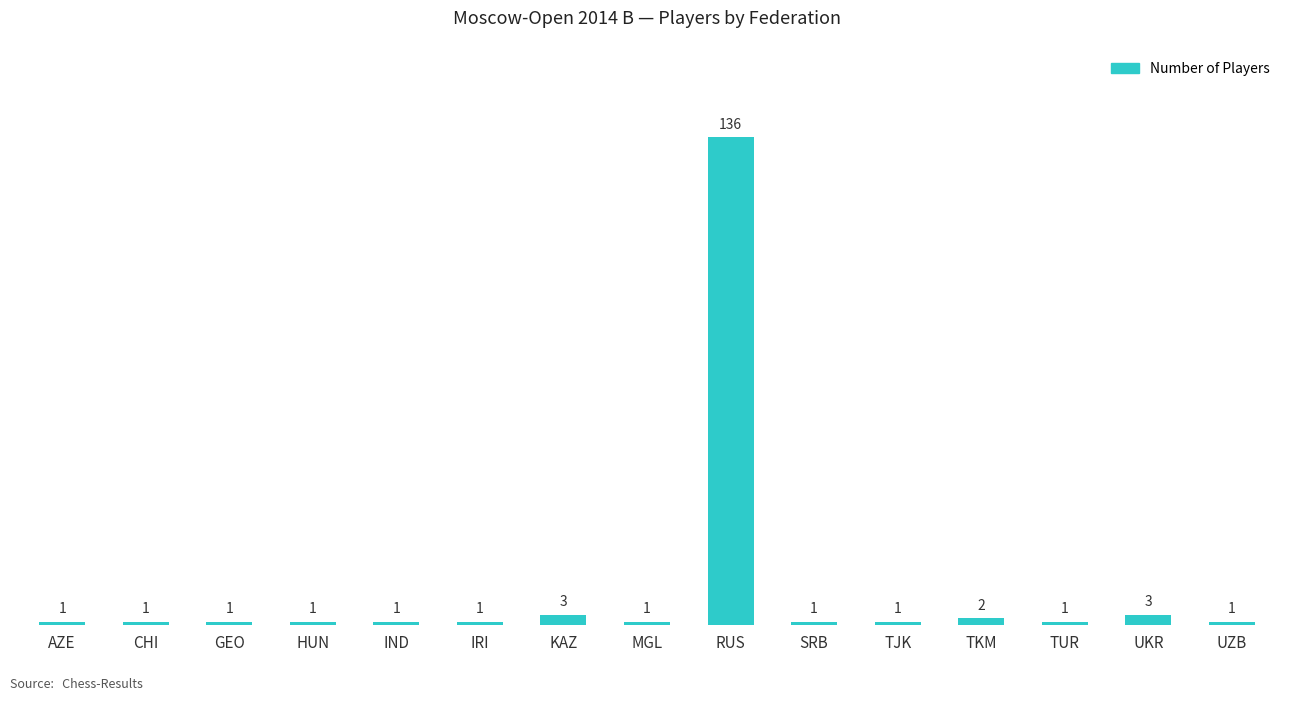

Approximately how many times larger is the value at KAZ compared to IND?

3.0